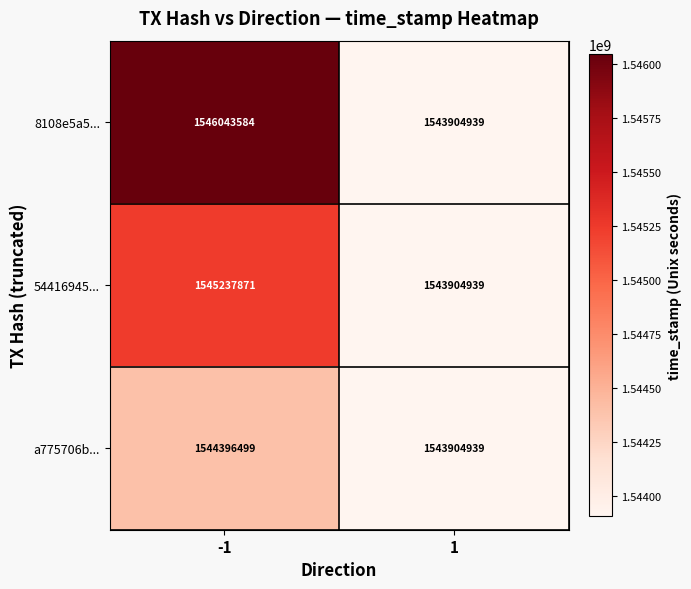

List the series in order of their peak value, lowest first.

a775706b..., 54416945..., 8108e5a5...